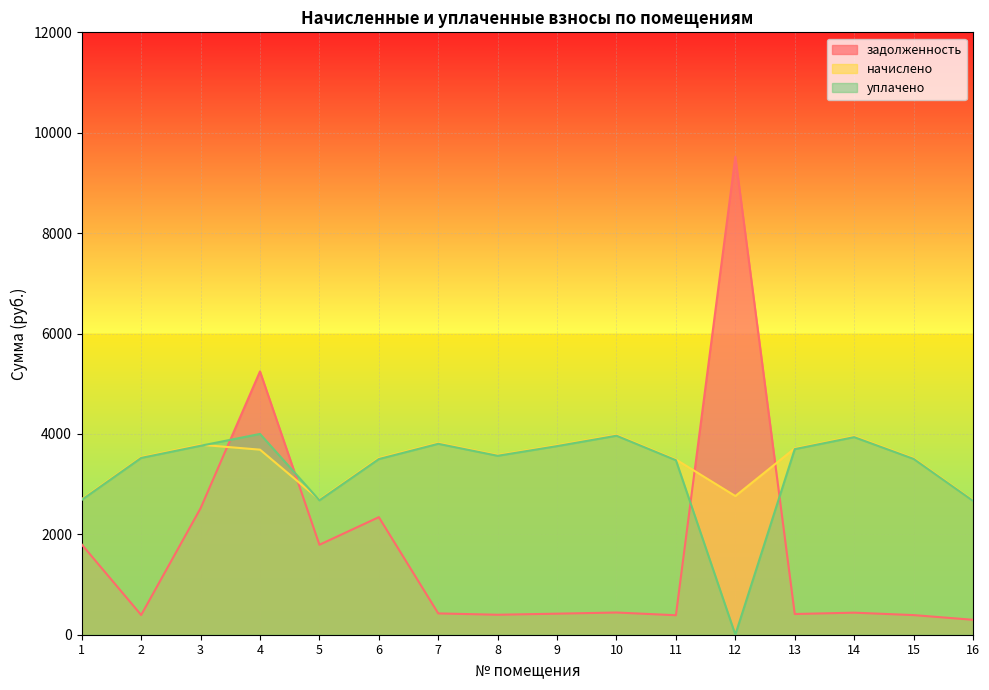

What are all the series names shown in the legend?

задолженность, начислено, уплачено